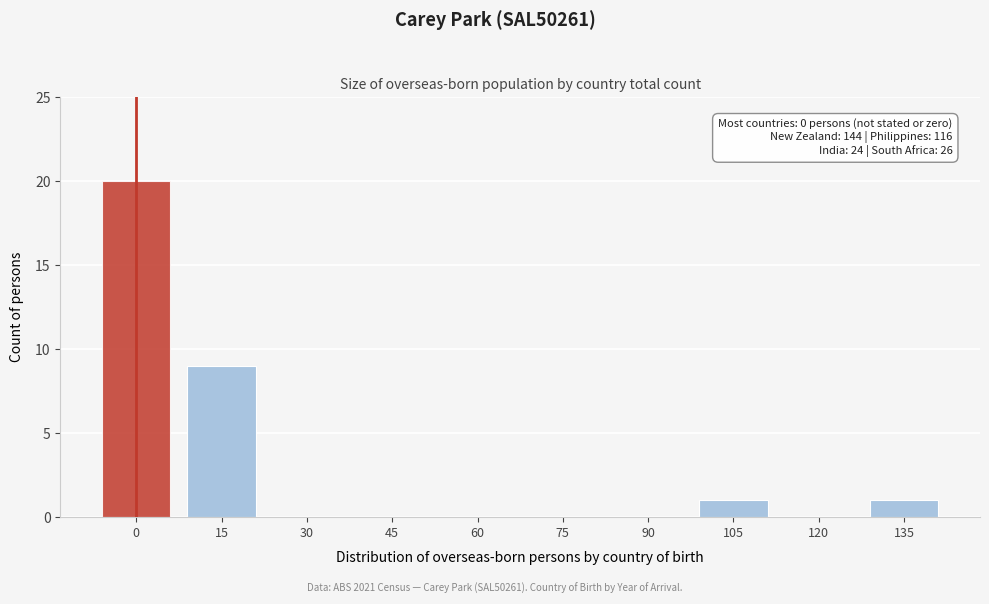

Is it true that the value at 30 is 12?

False